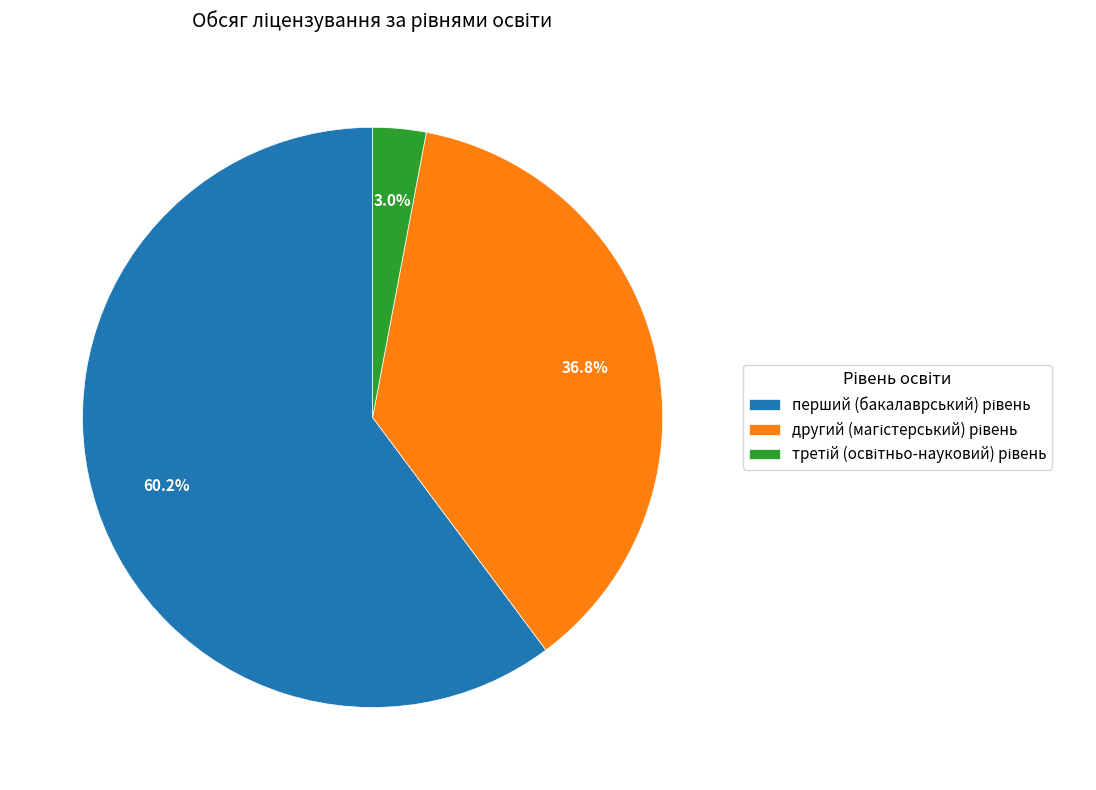

Is there any slice that represents more than half of the pie?

Yes